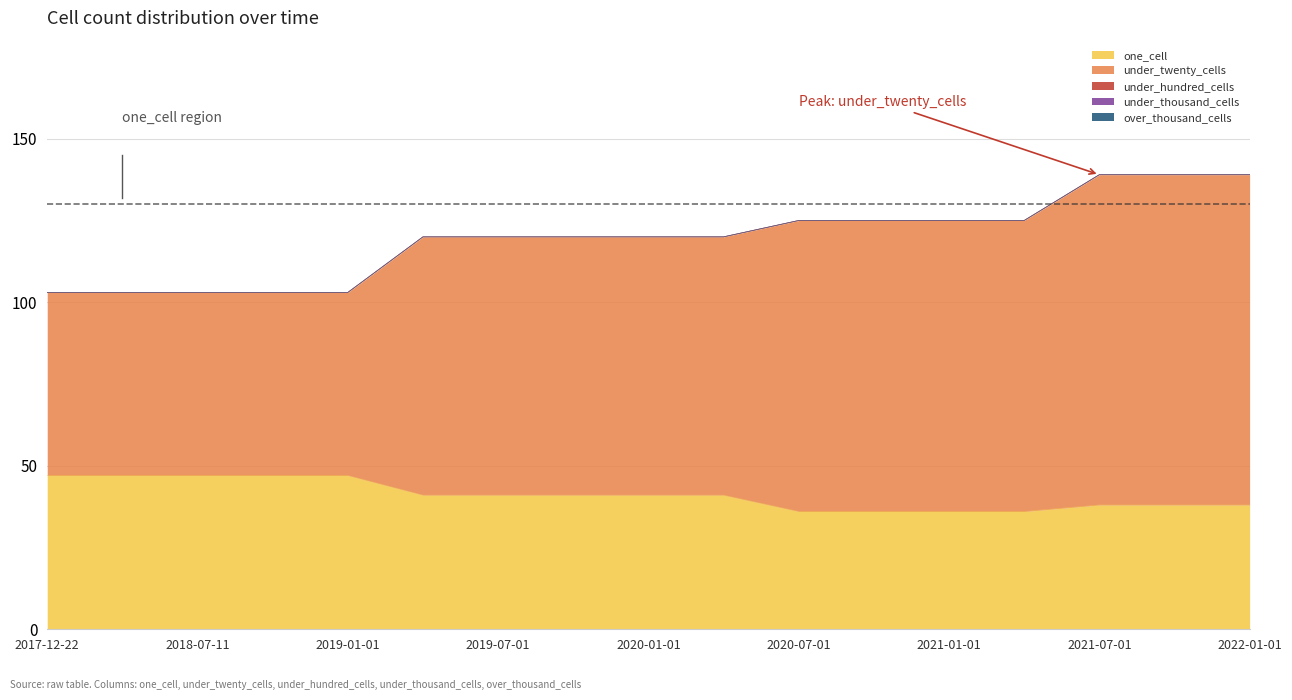

Which category has the lowest value in the under_twenty_cells series?

2017-12-22